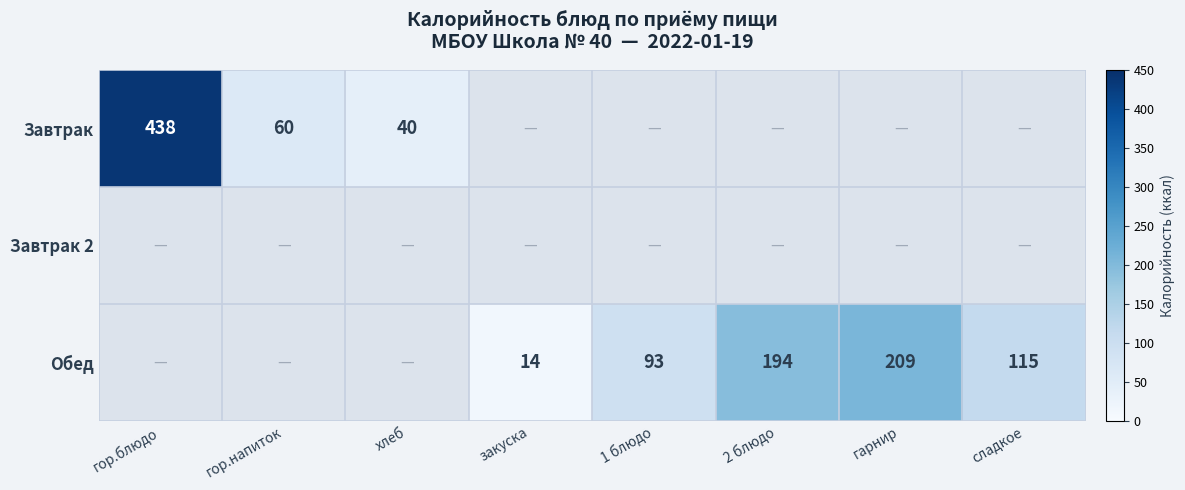

At which category is the sum across all series the highest?

гор.блюдо